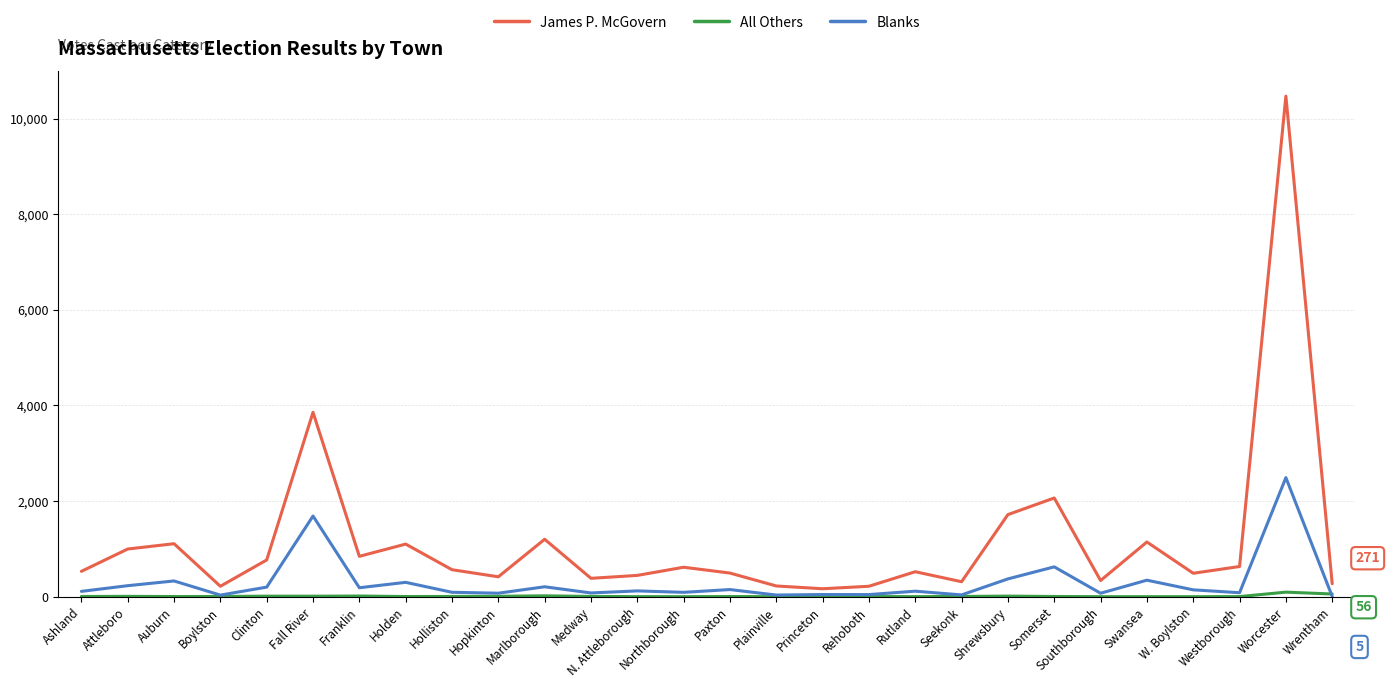

Where is the first local minimum for James P. McGovern?

Boylston